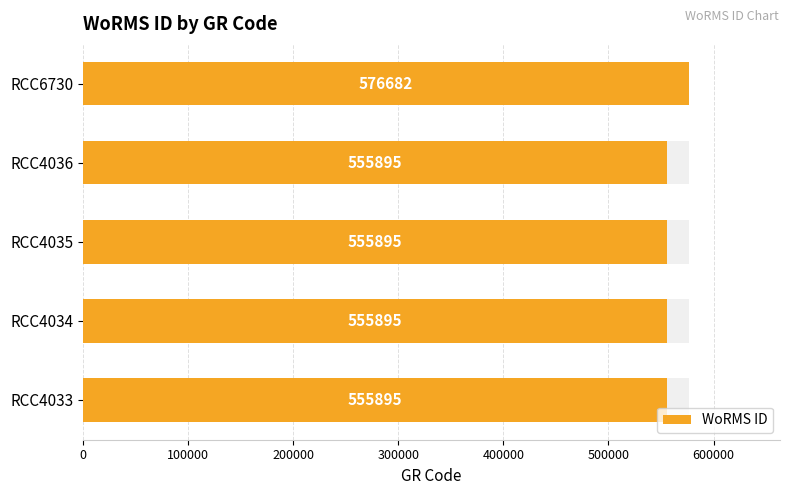

Are the bars grouped side by side (vs. stacked)?

No